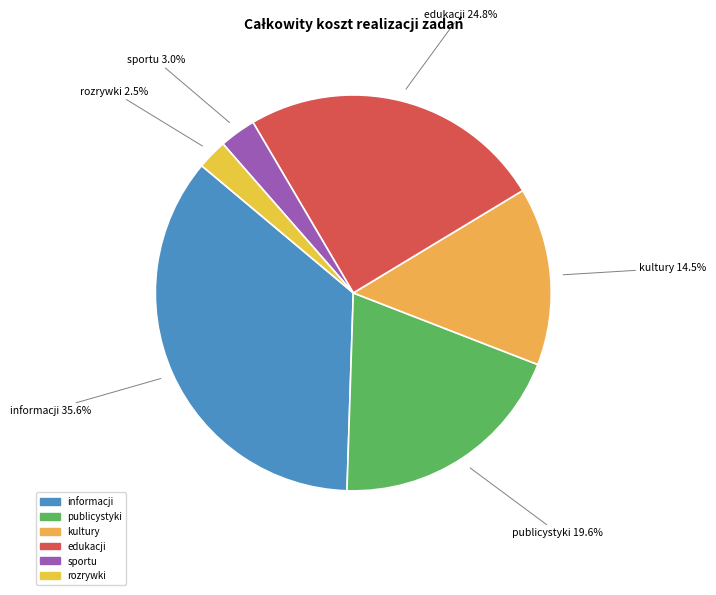

Is kultury the majority of the pie?

No